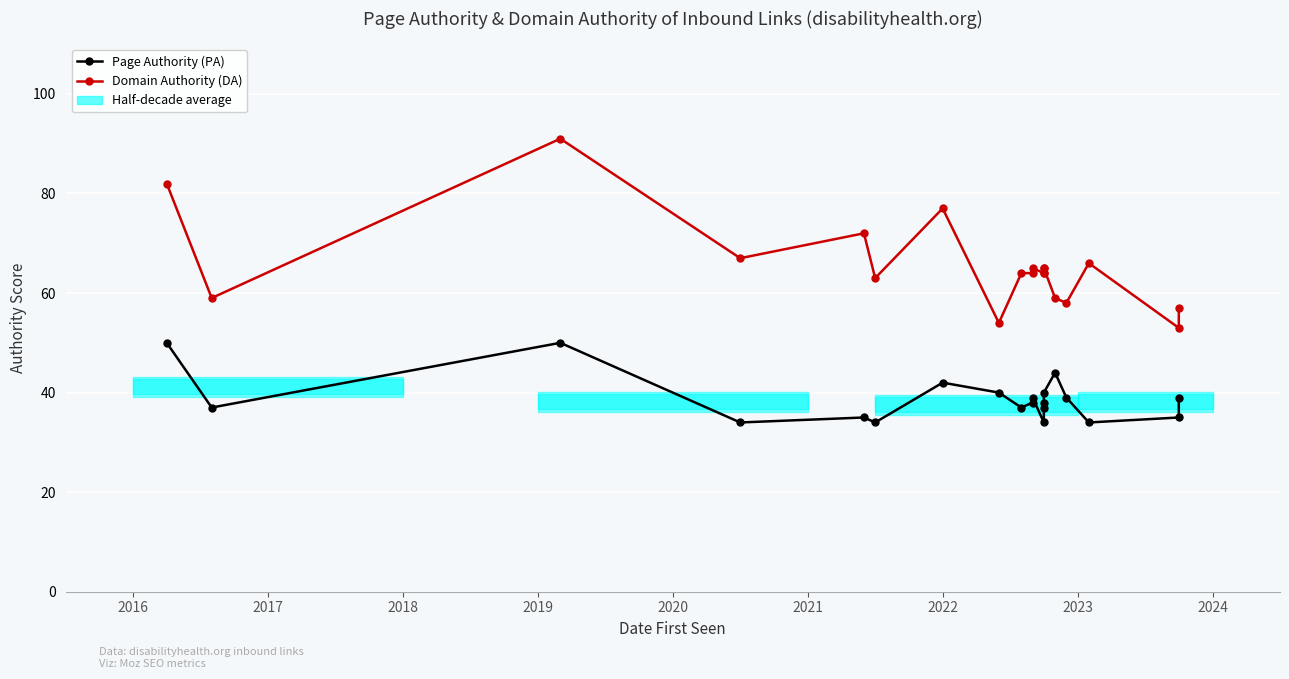

How many categories are shown in the chart?

20